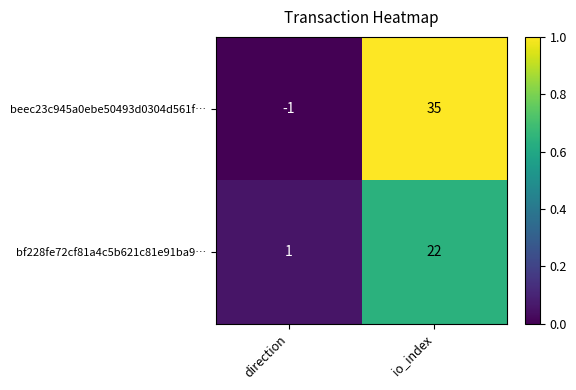

True or false: beec23c945a0ebe50493d0304d561f… has a value of 17 at io_index.

False